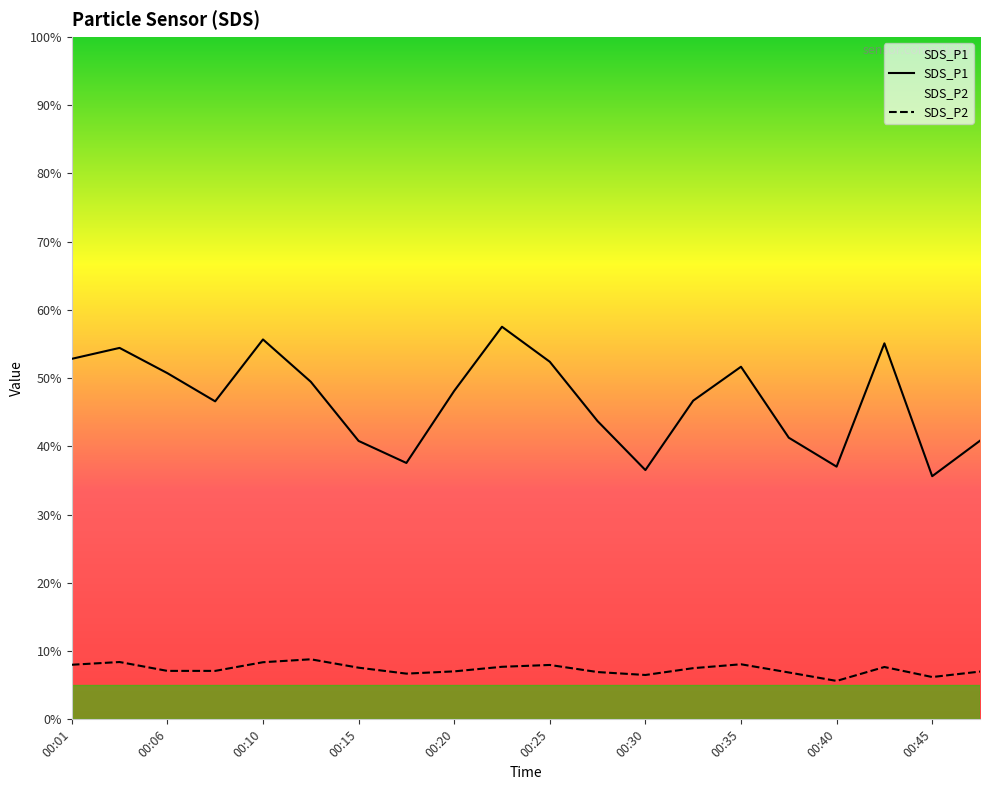

Reading left to right, list all the values displayed in this chart.

SDS_P1: 00:01=52.8	00:03=54.4	00:06=50.7	00:08=46.6	00:10=55.7	00:13=49.5	00:15=40.8	00:18=37.6	00:20=48.1	00:23=57.5	00:25=52.4	00:27=43.7	00:30=36.5	00:32=46.7	00:35=51.7	00:37=41.3	00:40=37.0	00:42=55.1	00:45=35.6	00:47=40.8
SDS_P2: 00:01=8.0	00:03=8.4	00:06=7.1	00:08=7.1	00:10=8.4	00:13=8.8	00:15=7.6	00:18=6.7	00:20=7.0	00:23=7.7	00:25=8.0	00:27=6.9	00:30=6.5	00:32=7.5	00:35=8.1	00:37=6.9	00:40=5.6	00:42=7.7	00:45=6.2	00:47=7.0